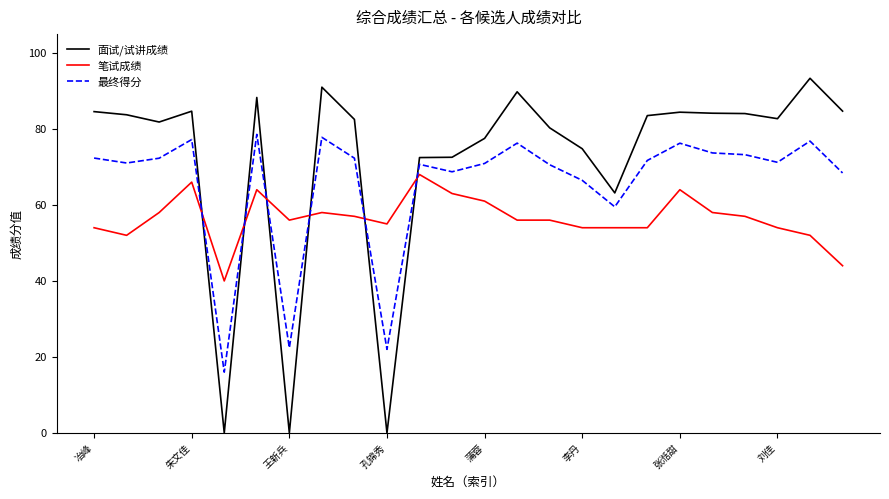

Which series has the largest range (max minus min)?

面试/试讲成绩